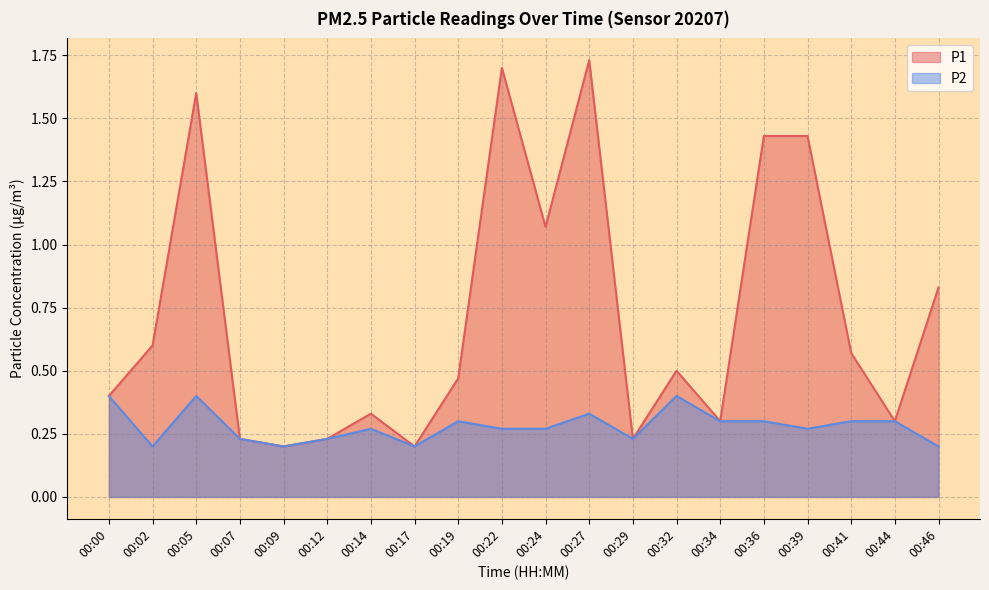

True or false: P2 and P1 intersect in this chart.

False